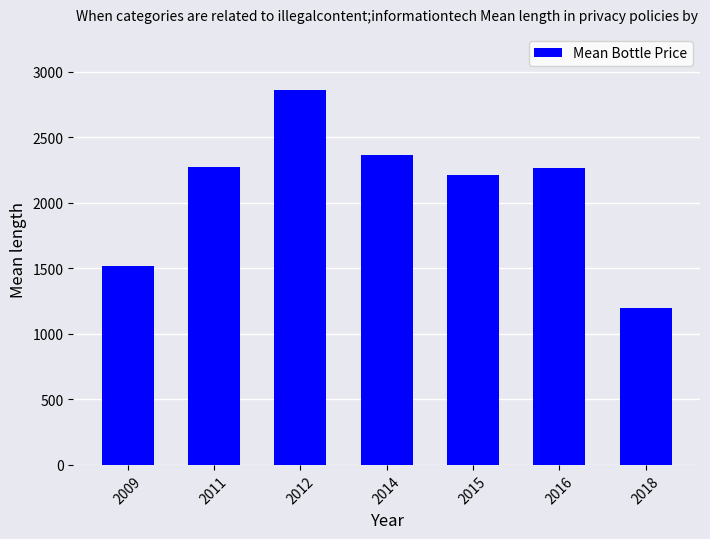

What is the smallest value displayed?

1199.0